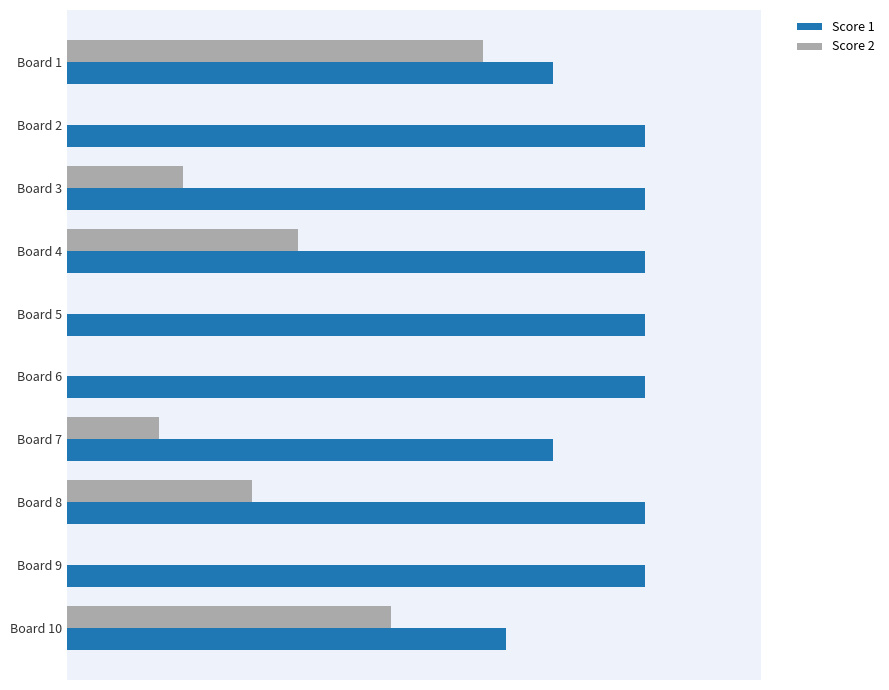

Reading left to right, extract all data points from this chart.

Score 1: 21	25	25	25	25	25	21	25	25	19
Score 2: 18	0	5	10	0	0	4	8	0	14